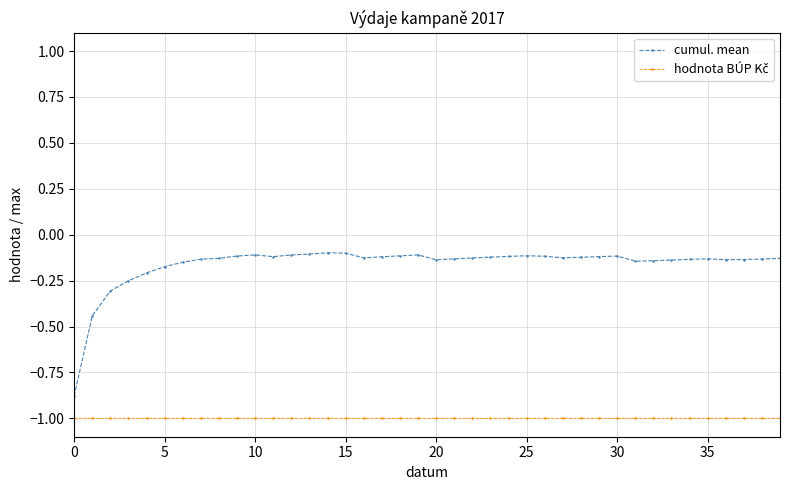

What is the difference between the maximum and second lowest values in the cumul. mean series?

0.3